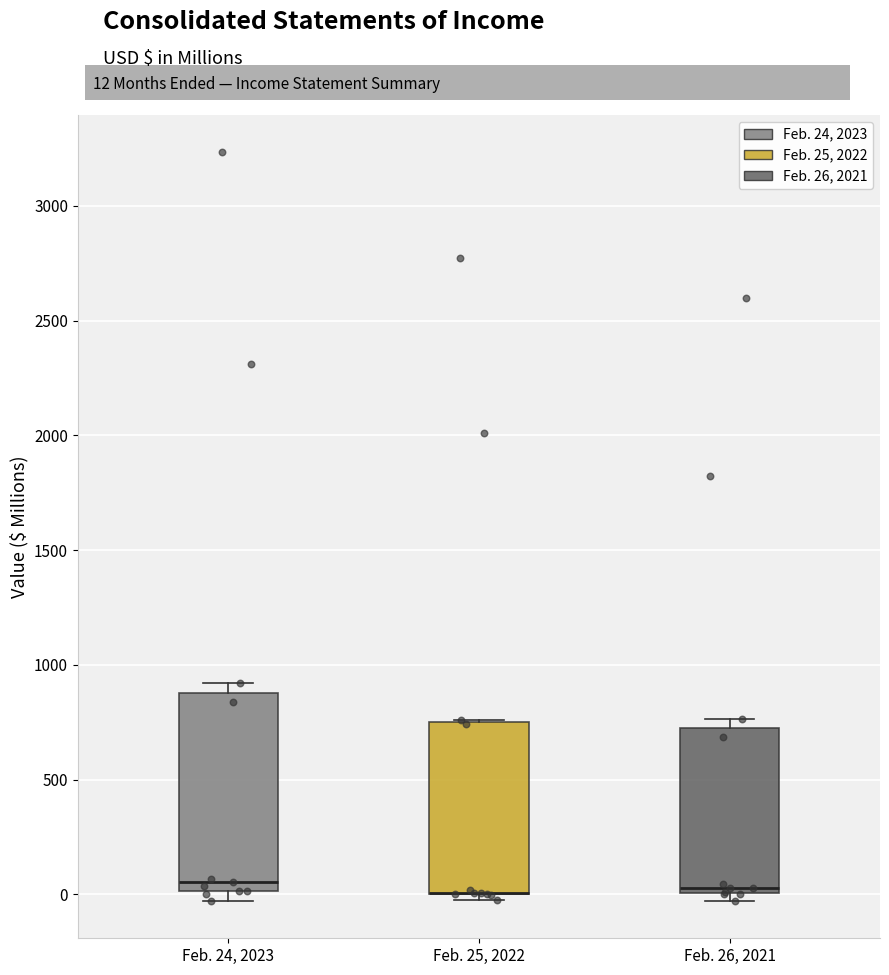

Reading left to right, read every box against the y-axis: the position of its median line, the range the box covers, and the ends of its whiskers. The values are not printed on the chart, so give them approximately, as read against the axis.

Feb. 24, 2023: median 50, box 0 to 900, whiskers -50 to 900 (just above the box's upper edge)
Feb. 25, 2022: median 0 (drawn on the box's lower edge), box 0 to 750, whiskers -50 to 750
Feb. 26, 2021: median 50, box 0 to 700, whiskers -50 to 750